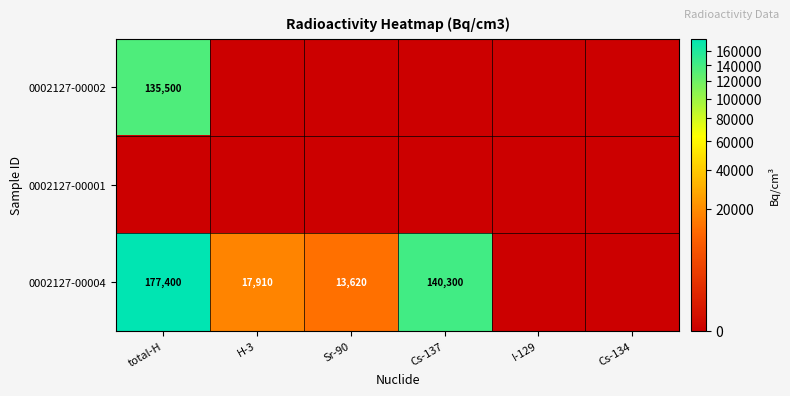

The value of 0002127-00004 at Sr-90 is 13620. True or false?

True